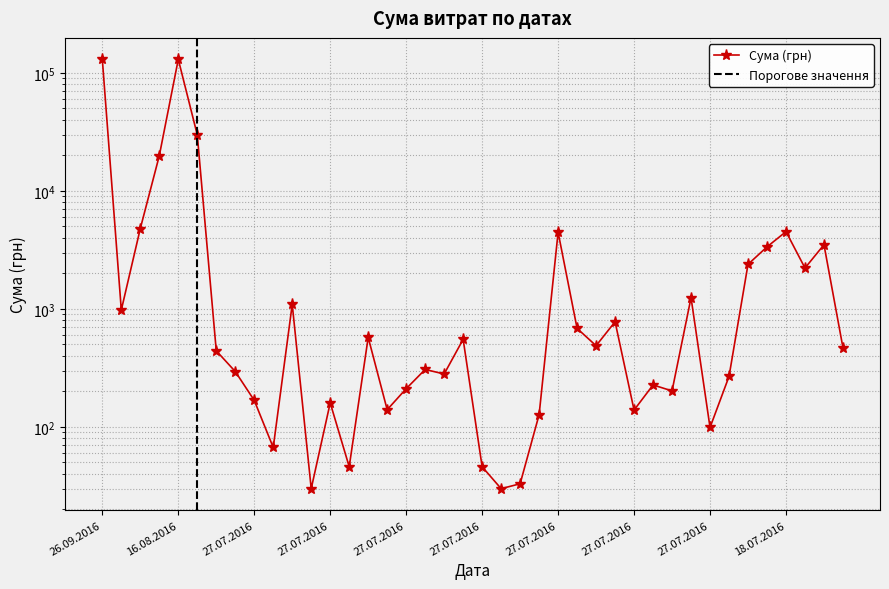

What is the difference between the second highest and second lowest values?

130320.0